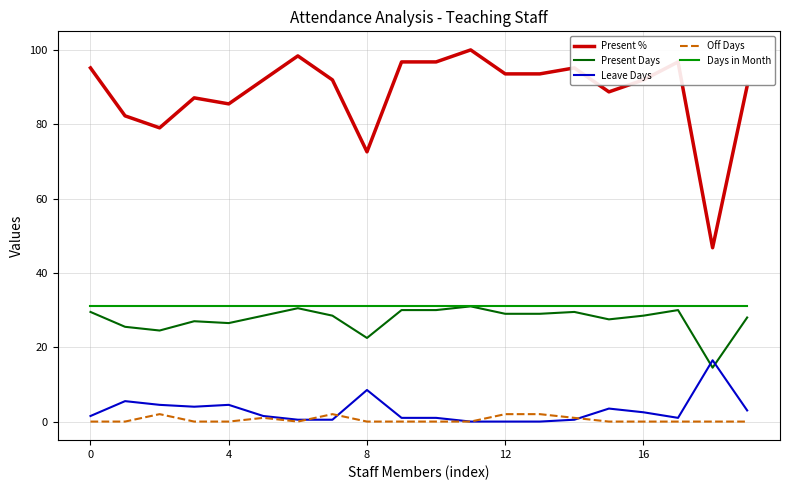

Which series has the widest spread of values?

Present %